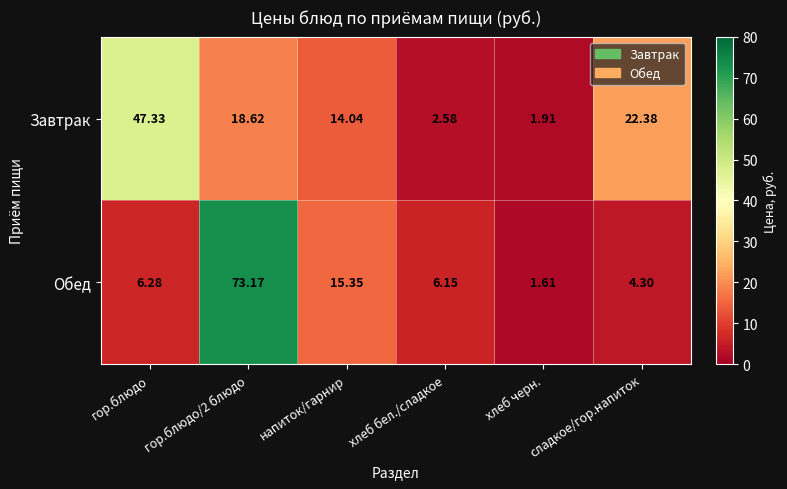

What is the total value across all series at напиток/гарнир?

29.4